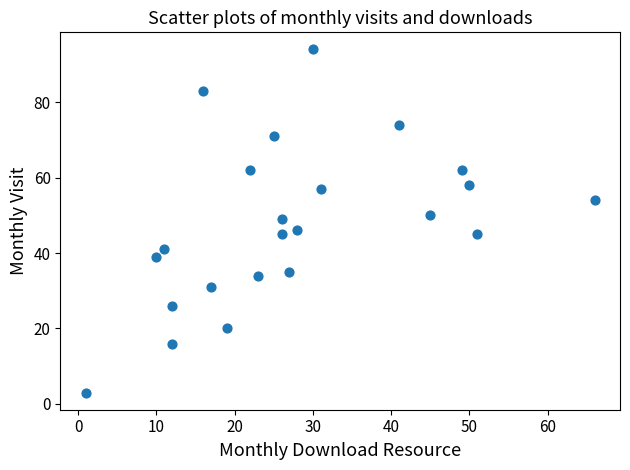

What is the range of Y values (max minus min)?

91